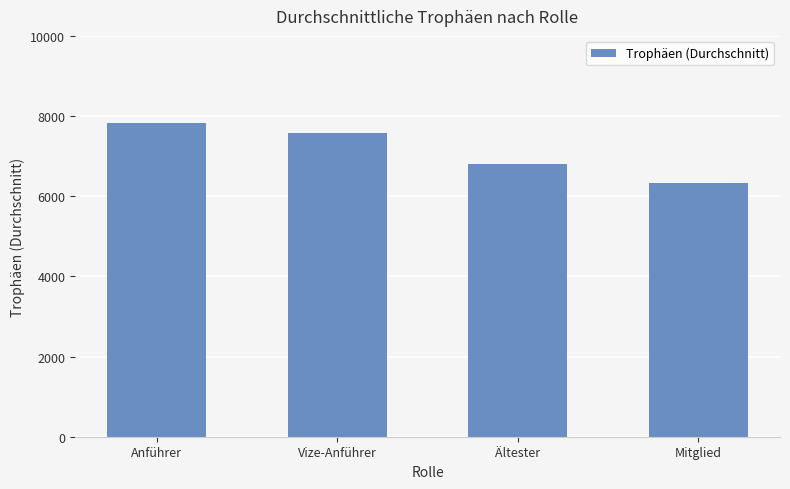

True or false: the data shows 5213.6 at Vize-Anführer.

False